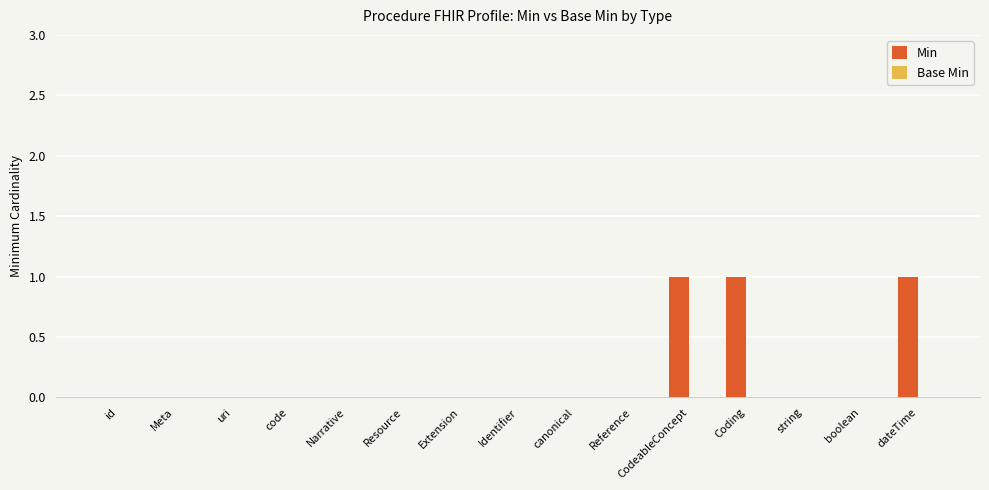

The chart shows a value of 0 at Meta. True or false?

True